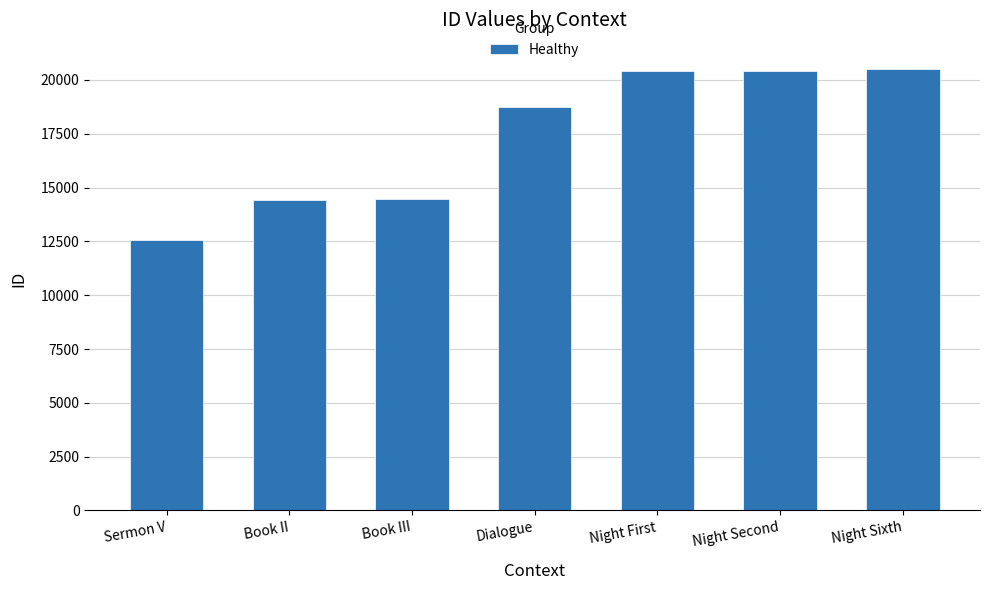

What is the difference between the maximum and minimum values?

7937